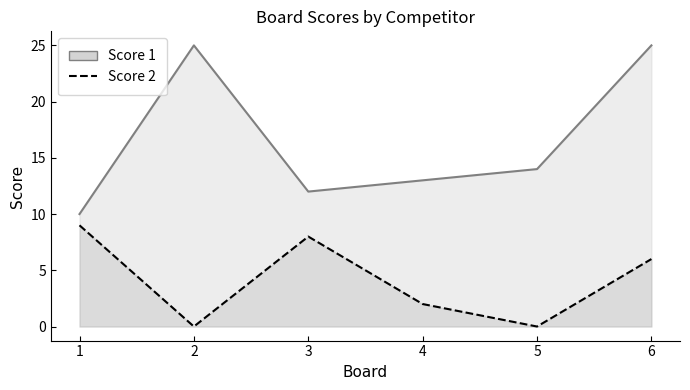

At 5, list the series in order from smallest to largest.

Score 2, Score 1